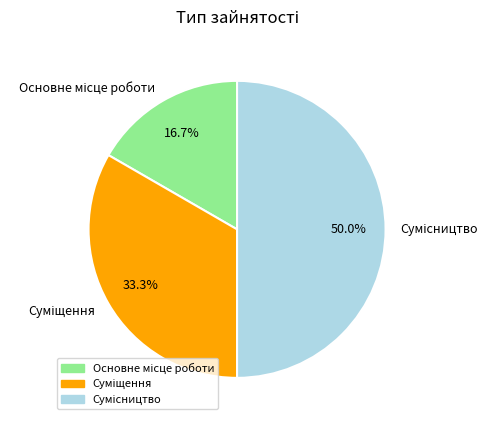

To the nearest percent, what portion does Сумісництво represent?

50%